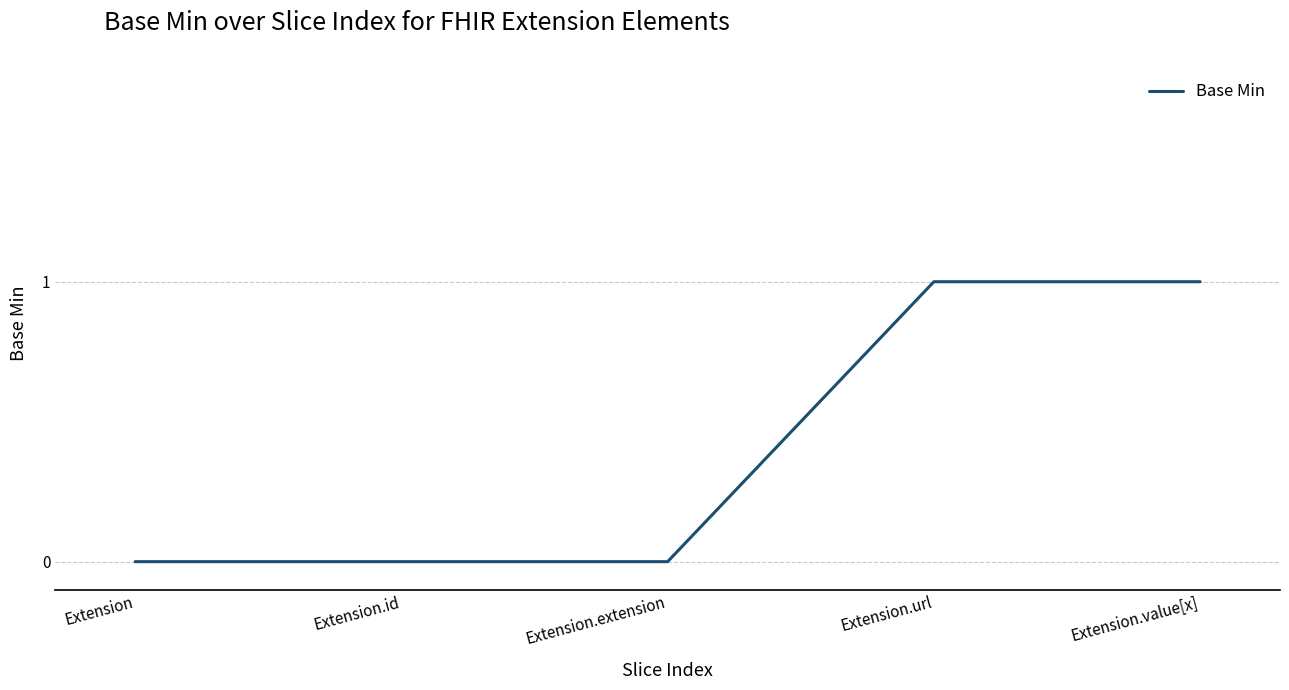

What position from the right is Extension.extension?

3